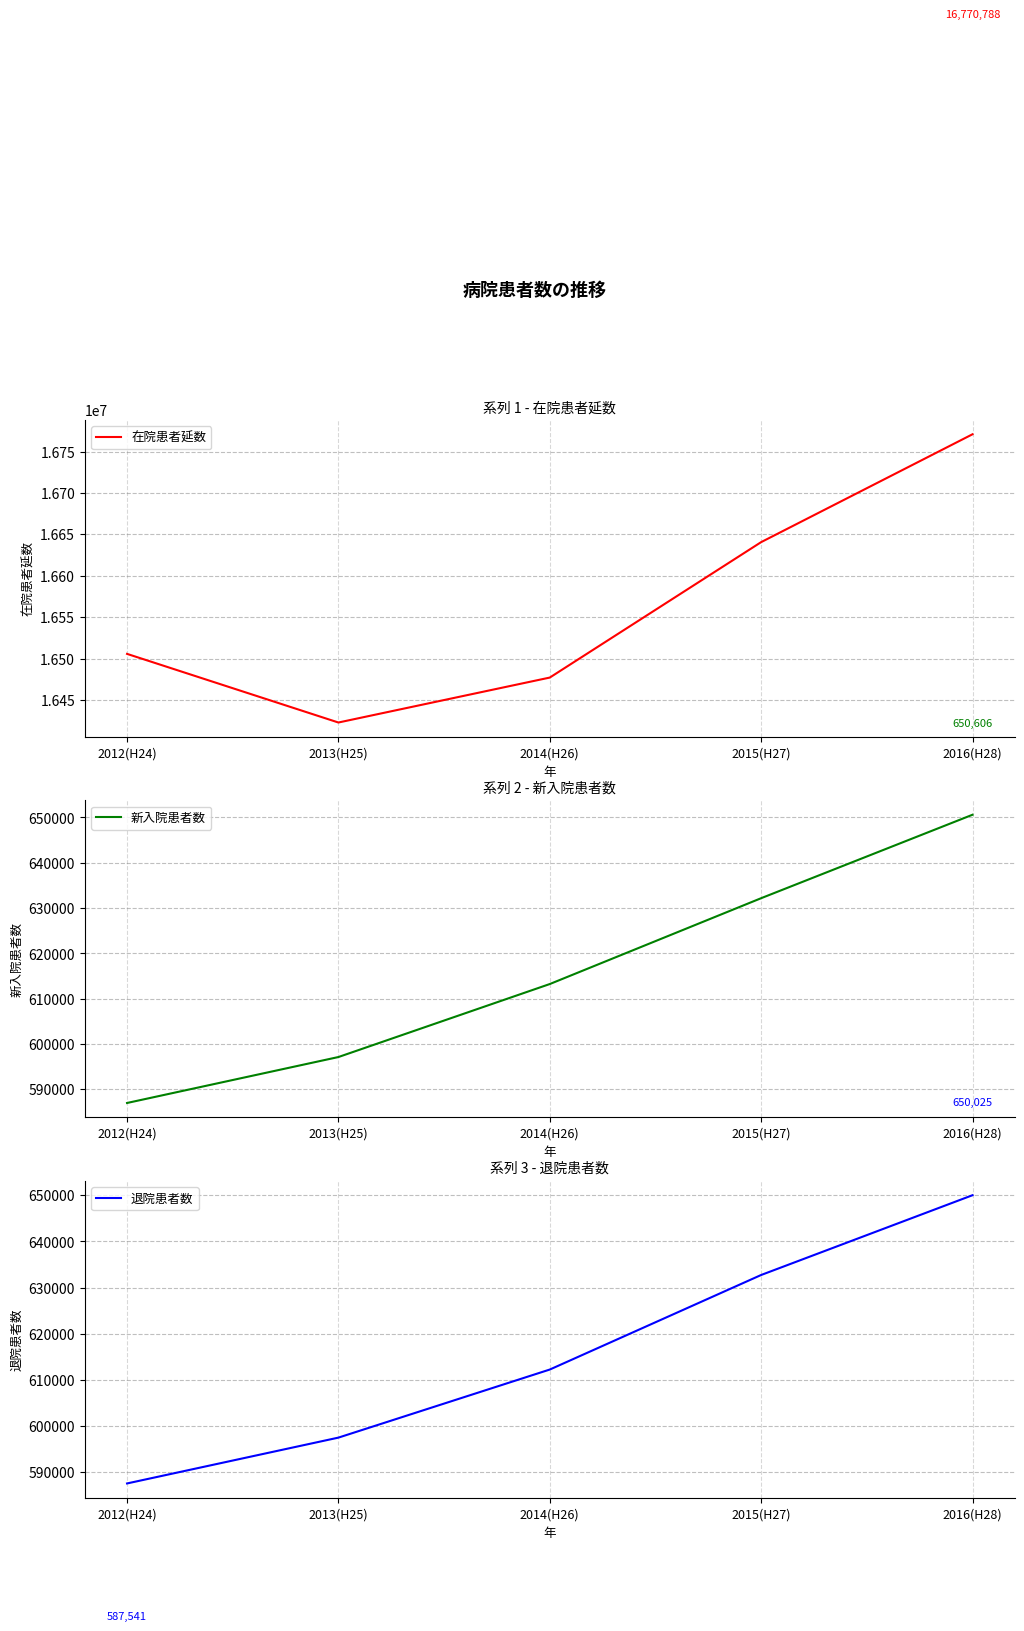

How many distinct data groups are displayed?

3